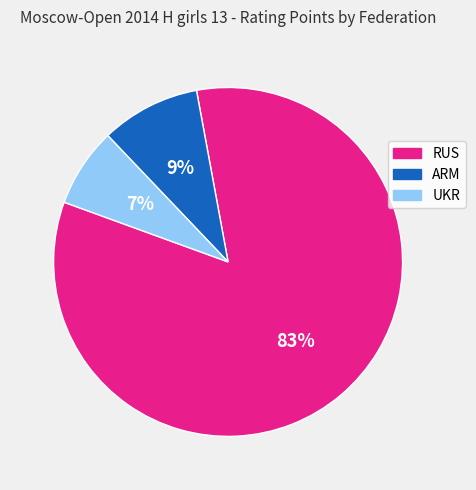

Count the number of slices in the pie.

3